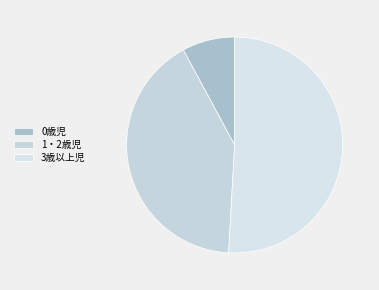

Is there any slice that represents more than half of the pie?

Yes